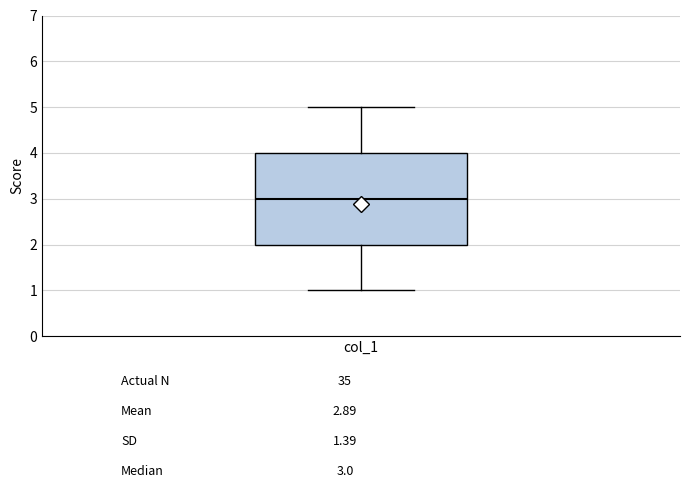

Transcribe this box plot: give where the median line is, the range the box spans, and where the two whiskers end, as read against the y-axis. The values are not printed on the chart, so give them approximately, as read against the axis.

median 3, box 2 to 4, whiskers 1 to 5